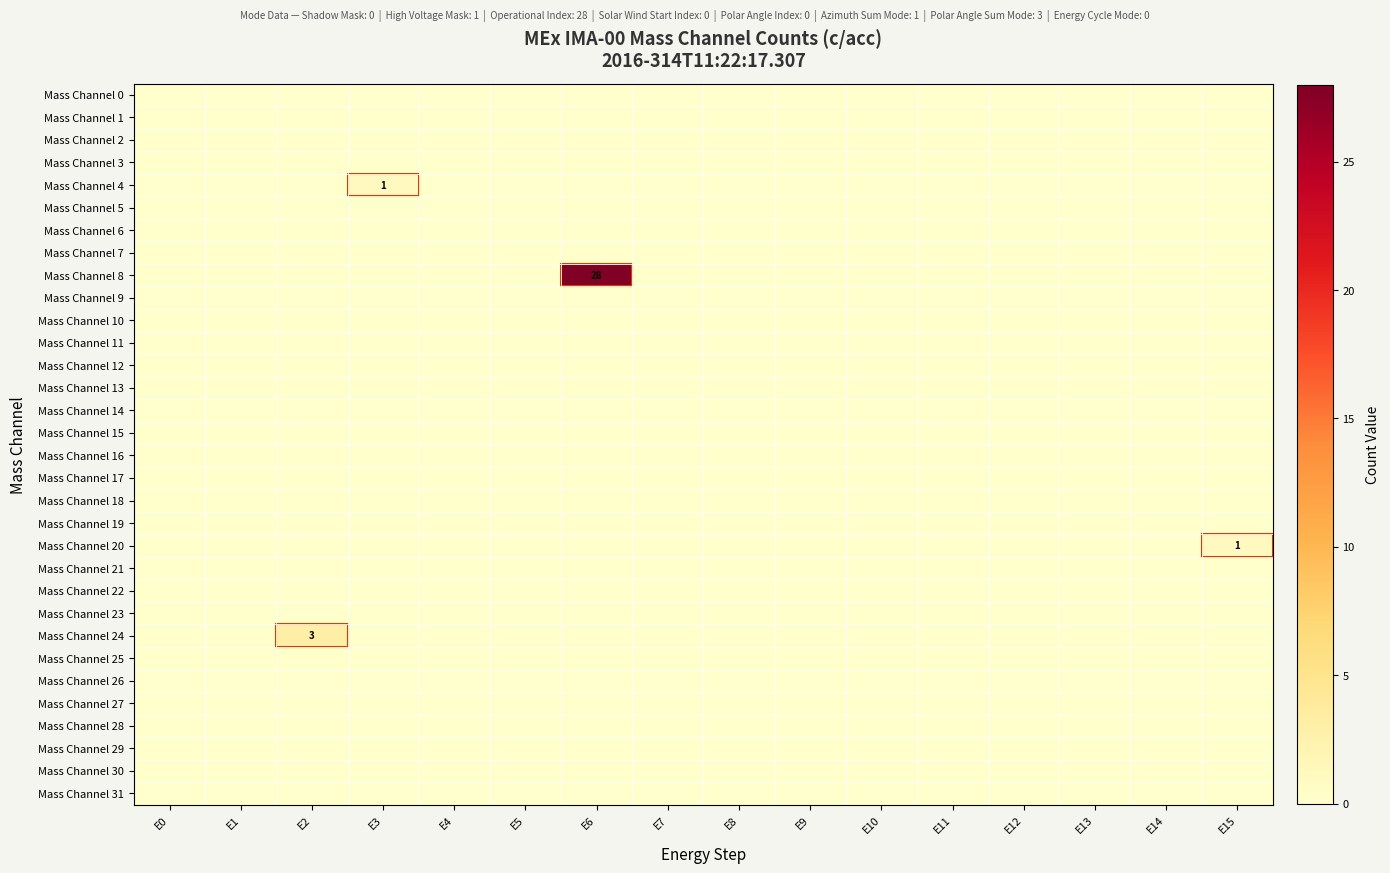

At how many categories does at least one series exceed 16?

1